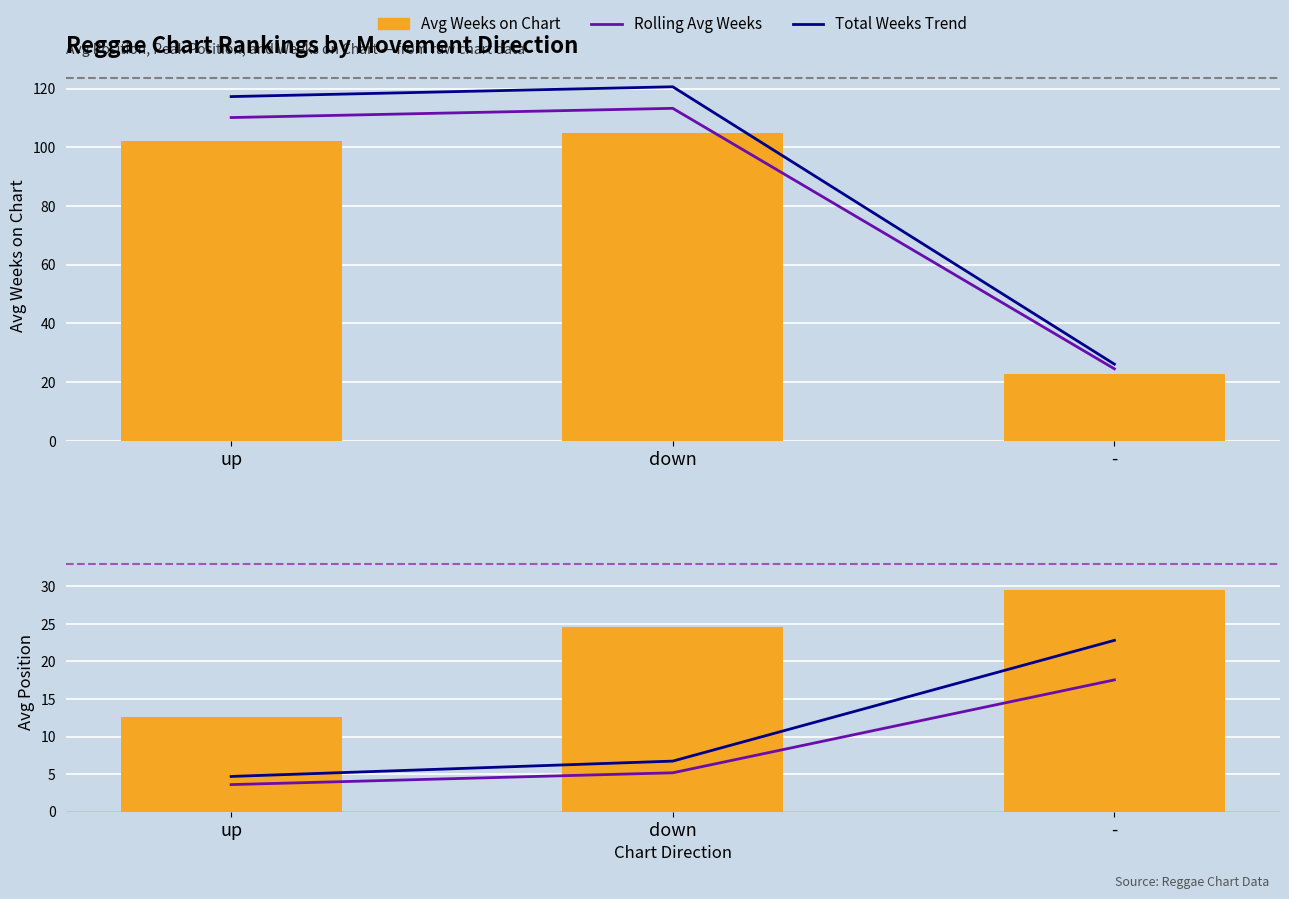

What is the value of the Avg Weeks on Chart bar at the 2nd from the left?

104.9